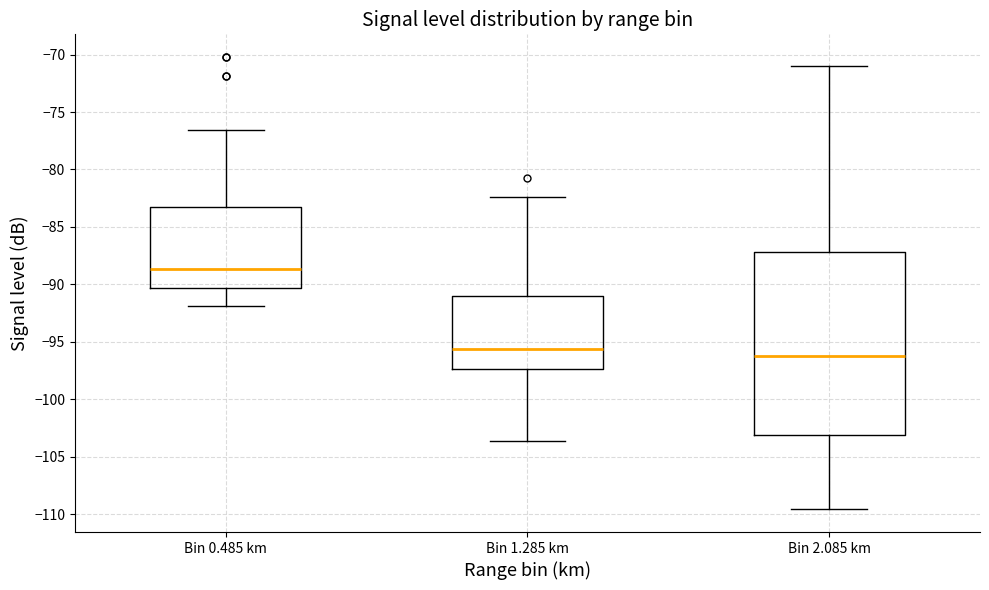

Comparing the boxes themselves (not the whiskers), which one is the tallest?

Bin 2.085 km